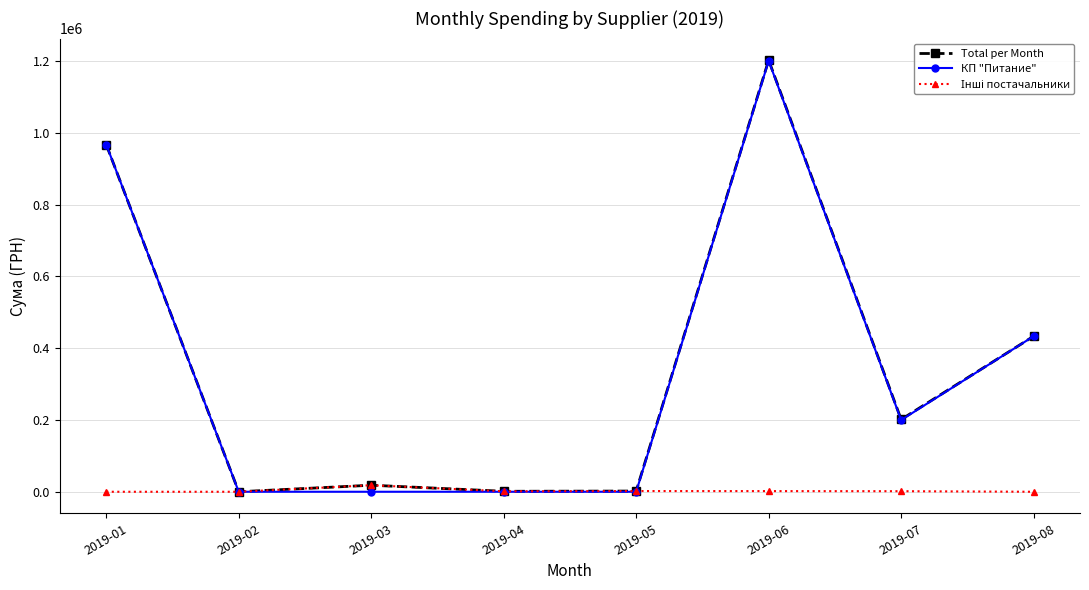

Is the value of КП "Питание" at 2019-05 greater than the value of Total per Month at 2019-06?

No